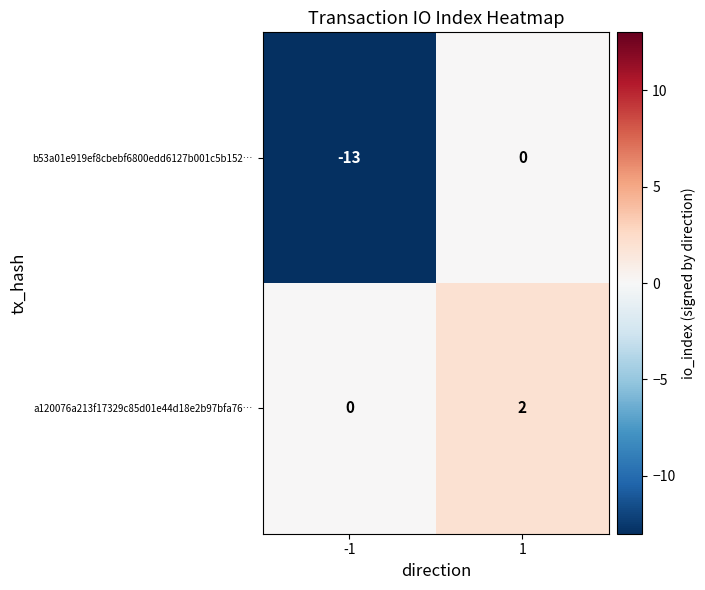

Which series has the largest range (max minus min)?

b53a01e919ef8cbebf6800edd6127b001c5b152…